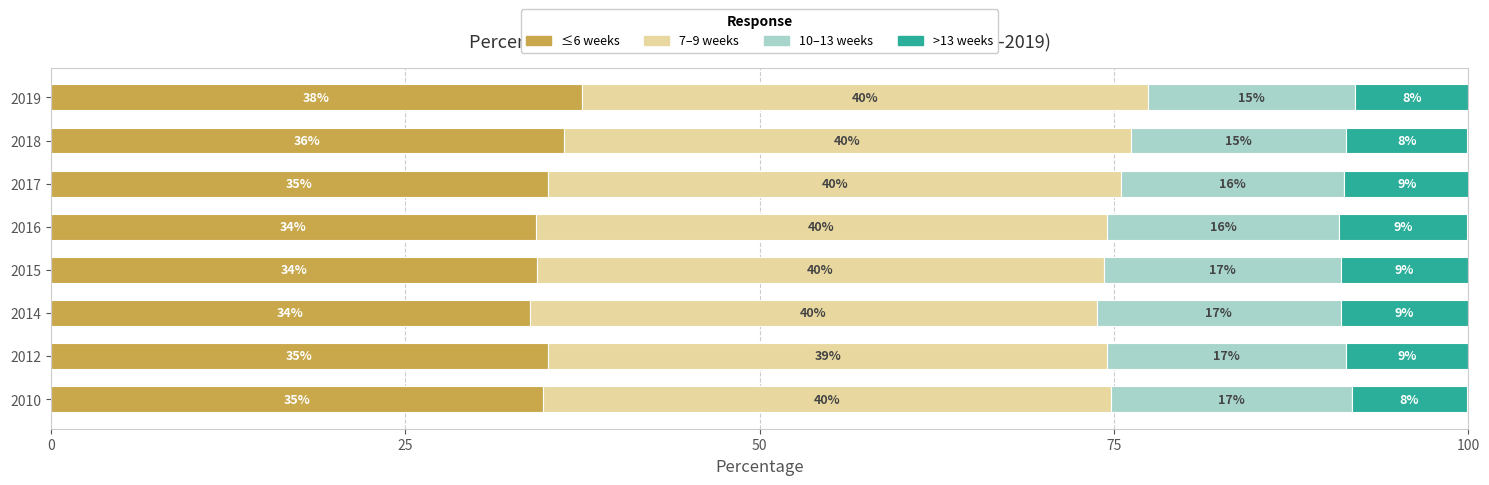

The ≤6 weeks series shows 37.5 at 2019. True or false?

True